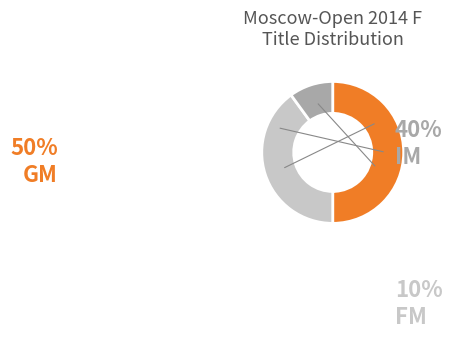

Between FM and IM, which is larger?

IM